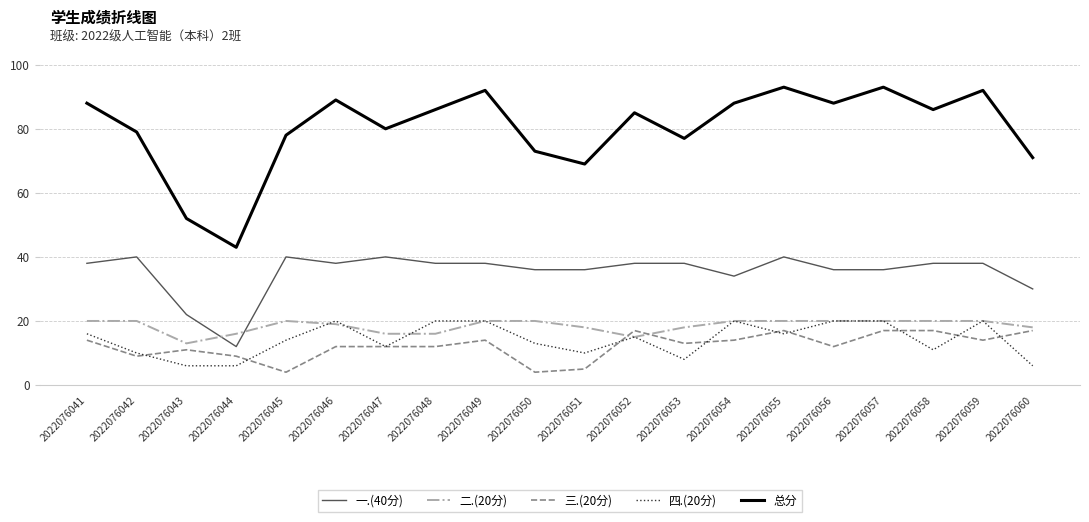

How many 二.(20分) values are between 18 and 20?

15